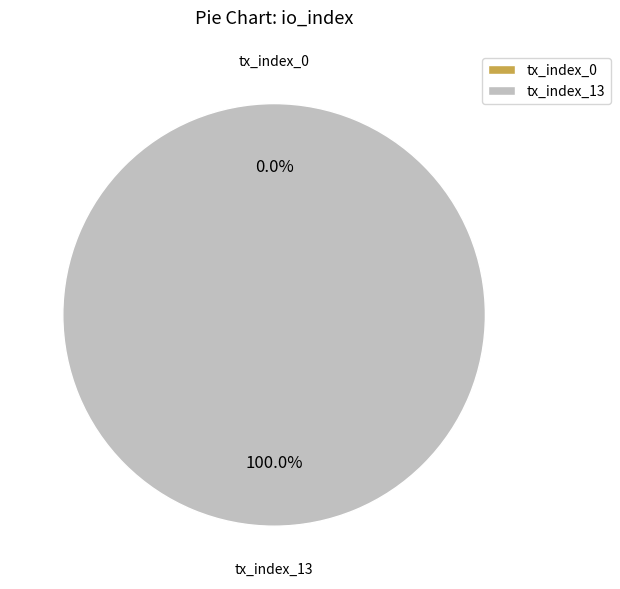

To the nearest percent, what is the average slice percentage?

50%